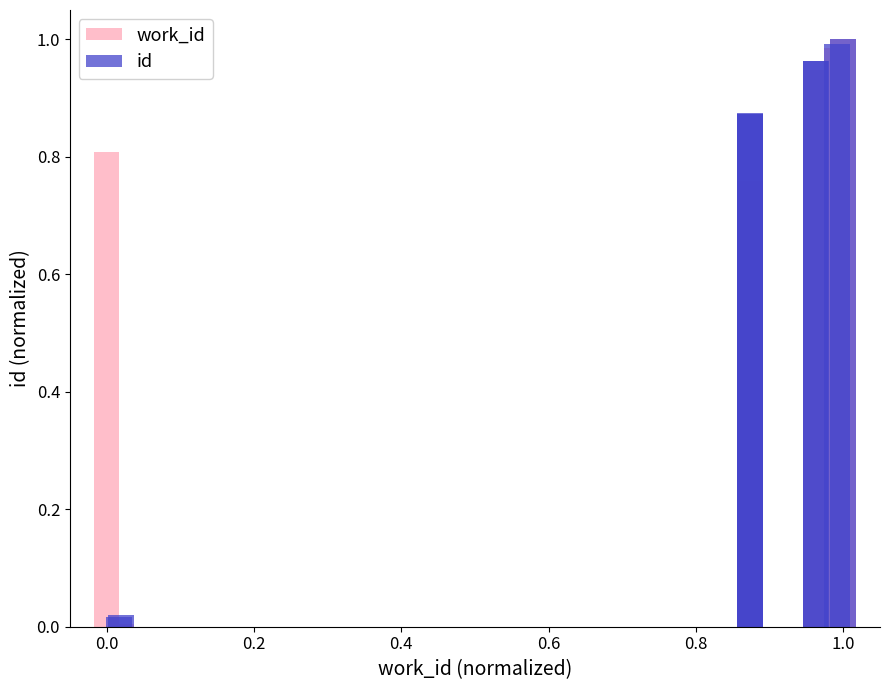

Which series has the widest spread of values?

work_id